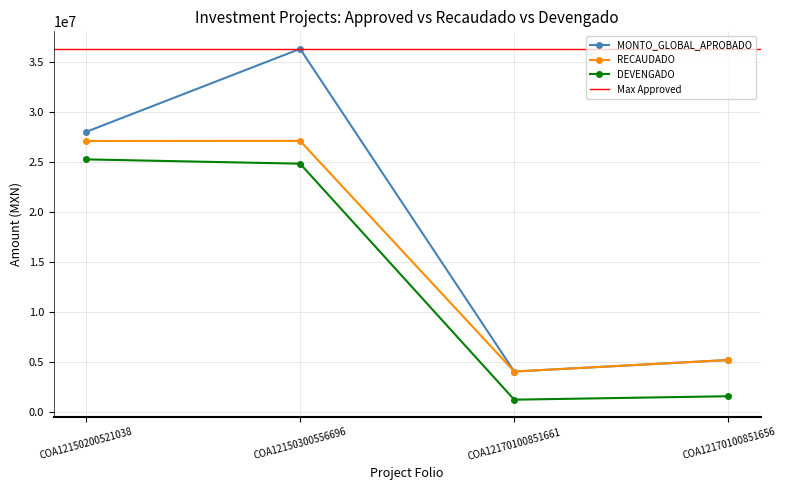

At which category does DEVENGADO reach its first local valley?

COA12170100851661